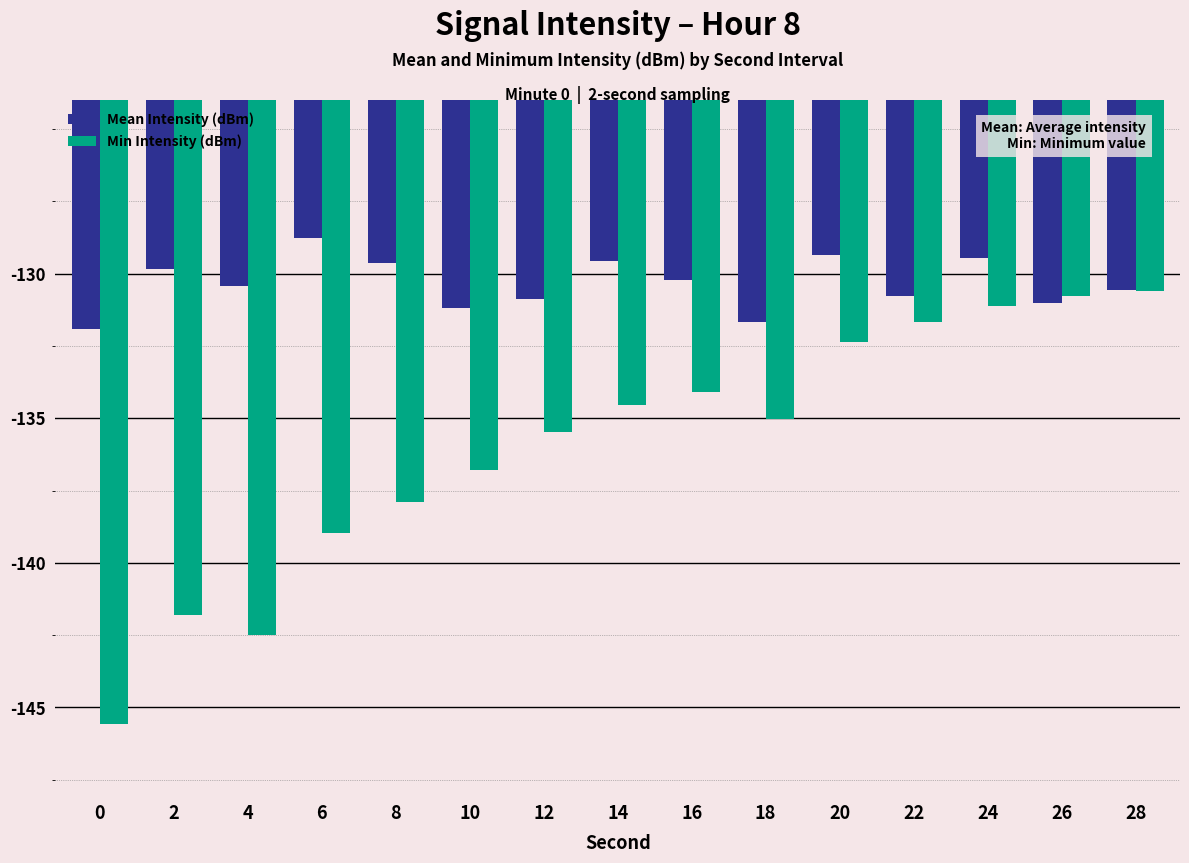

List the series in order of their peak value, lowest first.

Min Intensity (dBm), Mean Intensity (dBm)